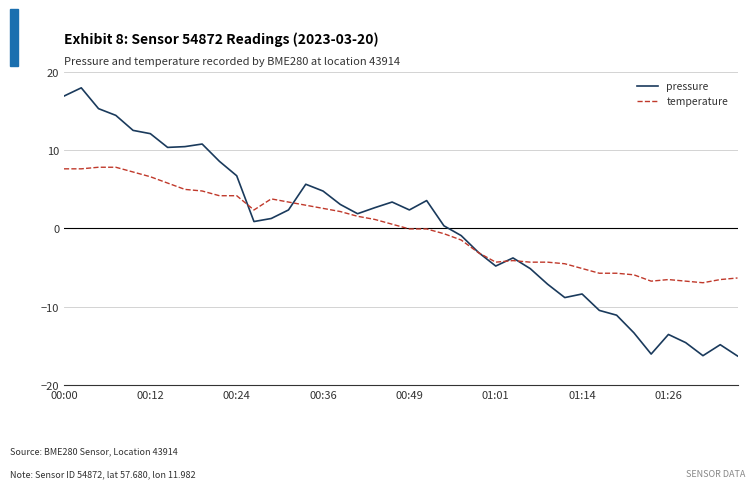

What is the minimum value for temperature?

-6.9